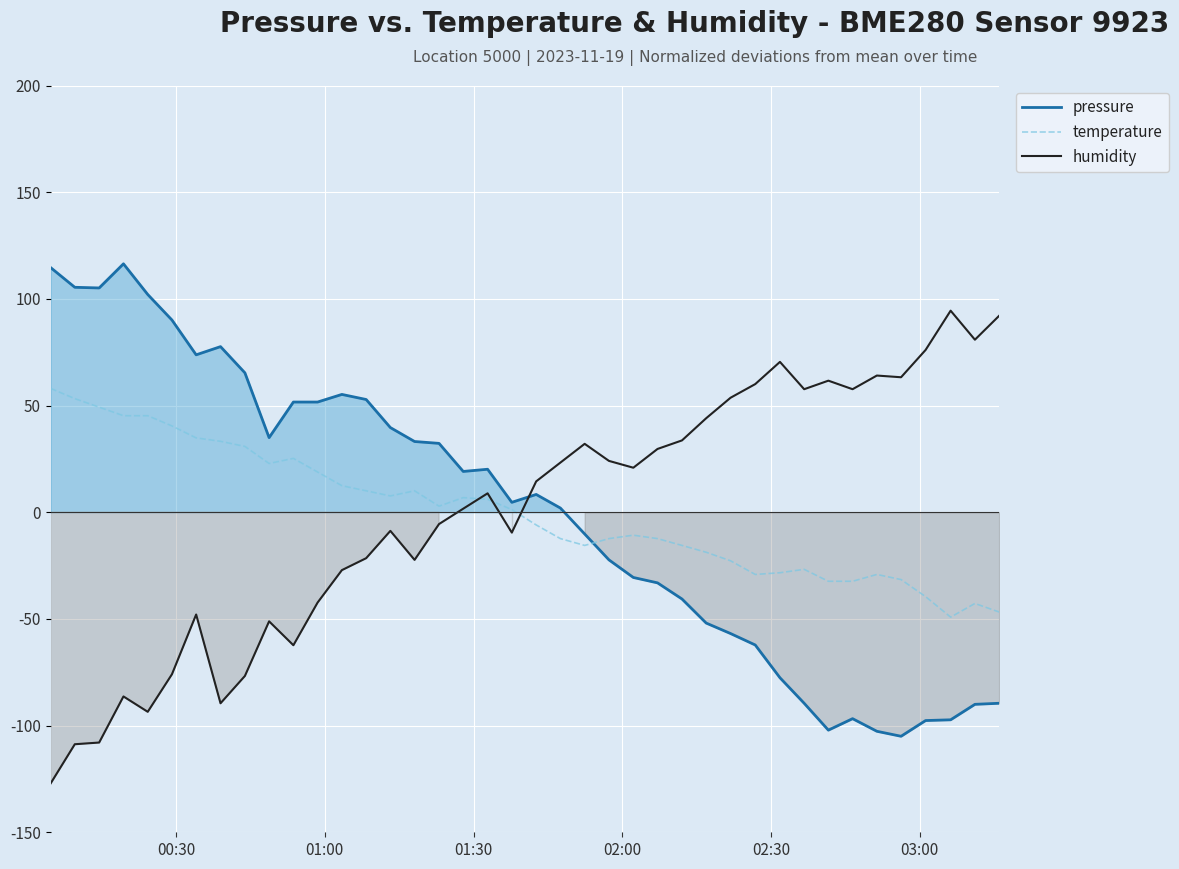

How many intersections are there between pressure and humidity?

1